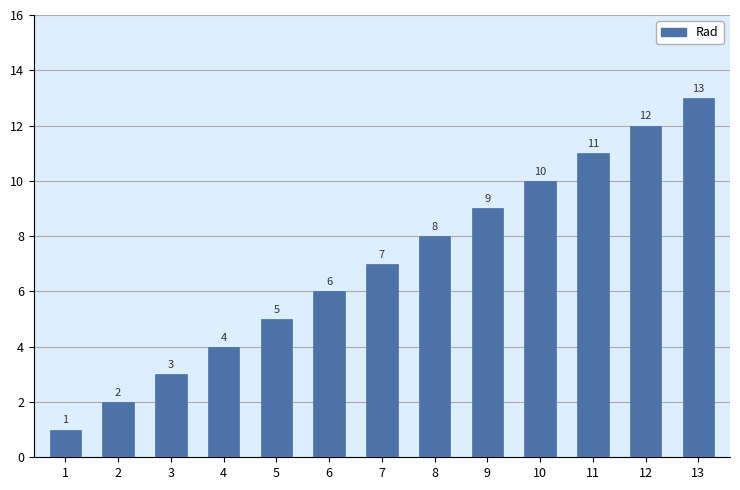

Which has a higher value, 6 or 1?

6